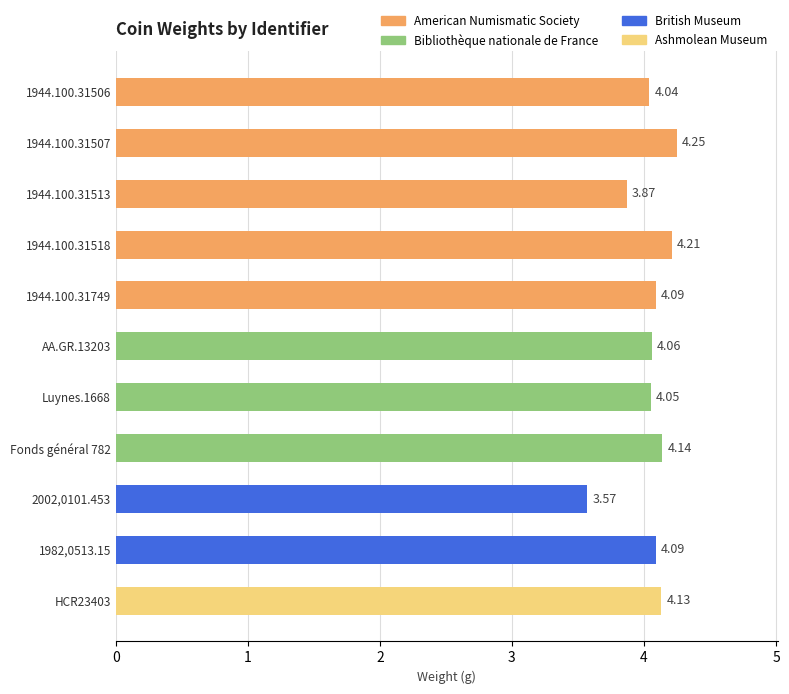

List the labels in order of value, largest first.

1944.100.31507, 1944.100.31518, Fonds général 782, HCR23403, 1944.100.31749, 1982,0513.15, AA.GR.13203, Luynes.1668, 1944.100.31506, 1944.100.31513, 2002,0101.453